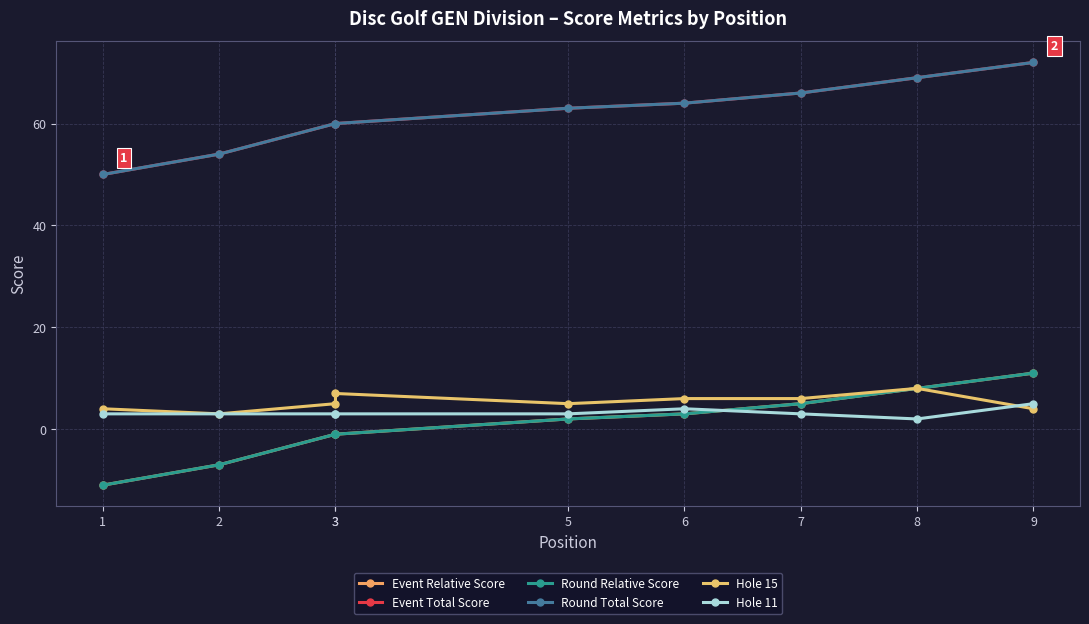

True or false: Round Total Score and Event Total Score cross at least once.

False